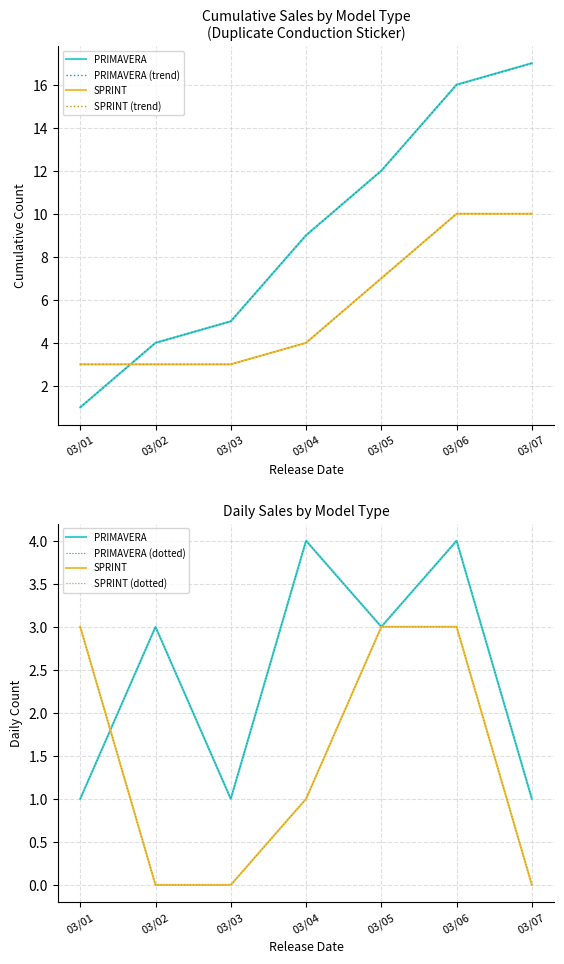

Which category has the lowest value across all series?

03/02